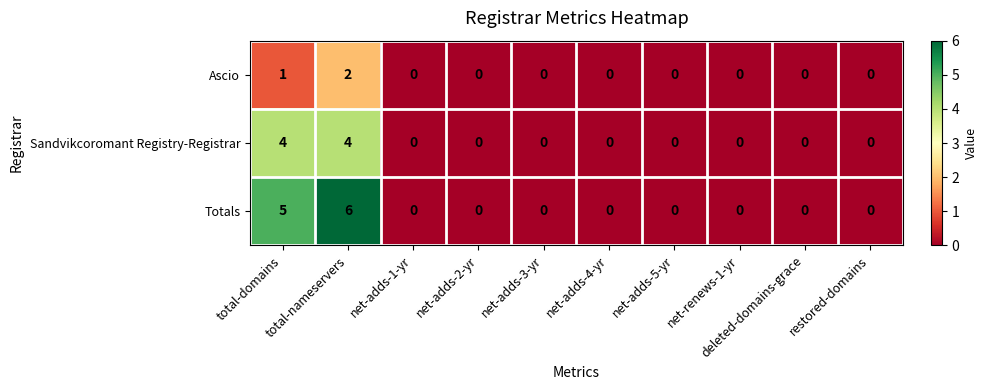

At which label is Totals closest to 3?

total-domains